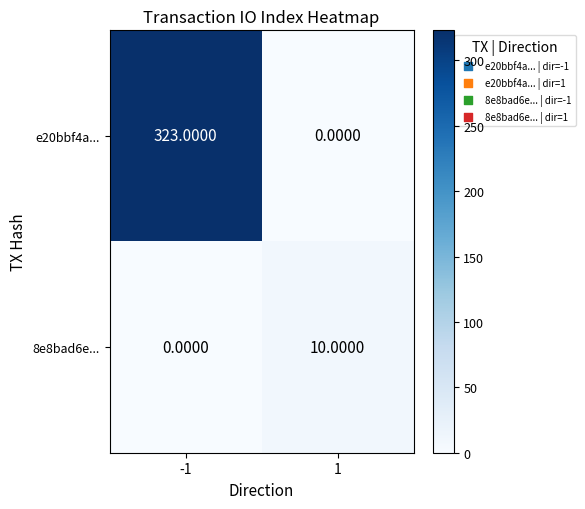

Rank the series by their average value, from highest to lowest.

e20bbf4a..., 8e8bad6e...